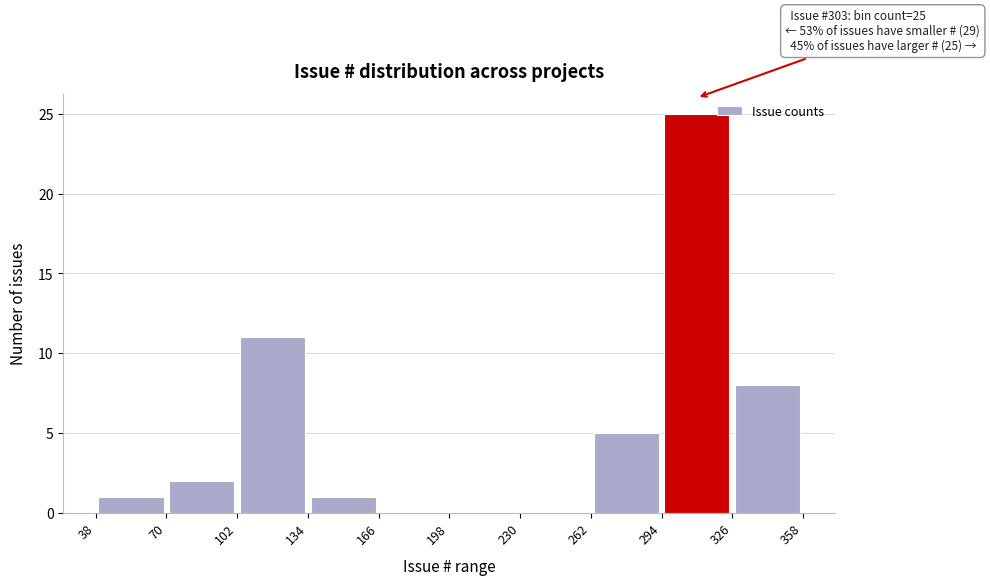

Which range on the x-axis has the tallest bar?

294 to 326